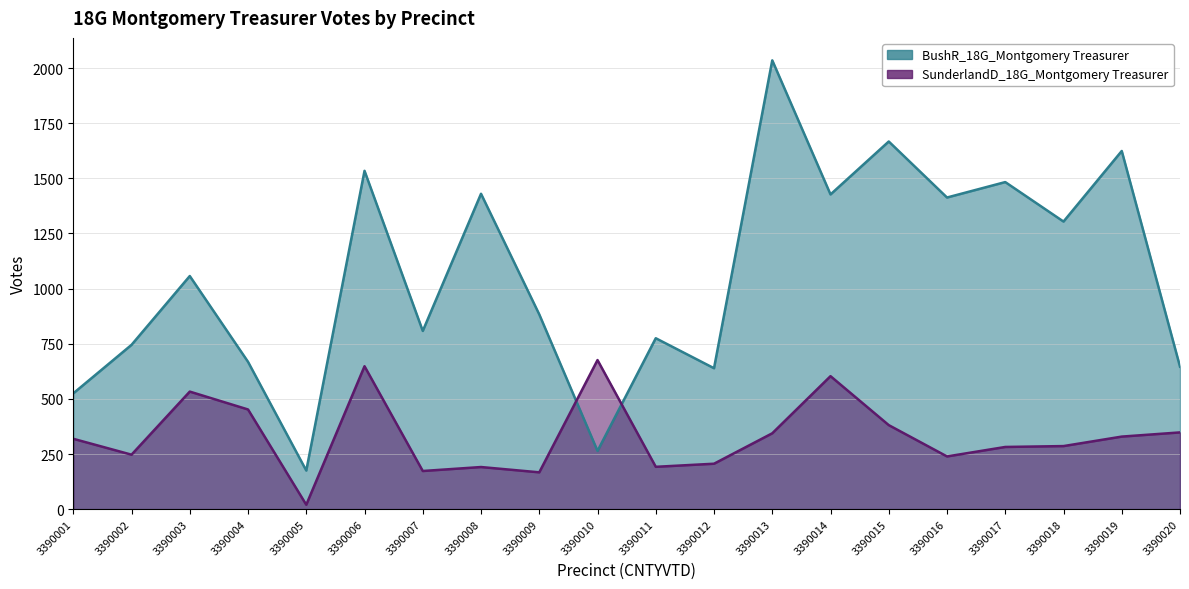

Rank the categories by BushR_18G_Montgomery Treasurer value from highest to lowest.

3390013, 3390015, 3390019, 3390006, 3390017, 3390008, 3390014, 3390016, 3390018, 3390003, 3390009, 3390007, 3390011, 3390002, 3390004, 3390020, 3390012, 3390001, 3390010, 3390005